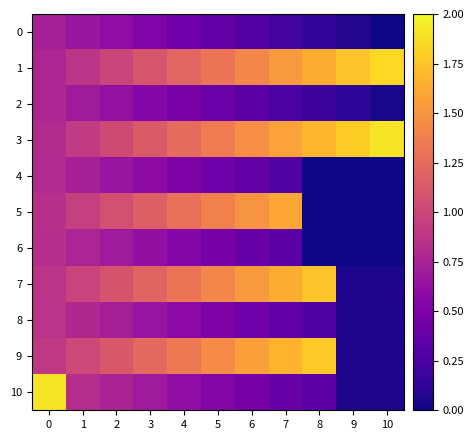

Reading left to right, transcribe all the data shown in this chart.

0: 0=0.7	1=0.7	2=0.6	3=0.5	4=0.4	5=0.4	6=0.3	7=0.2	8=0.1	9=0.1	10=0.0
1: 0=0.8	1=0.9	2=1.0	3=1.1	4=1.2	5=1.3	6=1.4	7=1.5	8=1.6	9=1.7	10=1.9
2: 0=0.8	1=0.7	2=0.6	3=0.5	4=0.5	5=0.4	6=0.3	7=0.3	8=0.2	9=0.1	10=0.0
3: 0=0.8	1=0.9	2=1.0	3=1.1	4=1.2	5=1.4	6=1.5	7=1.6	8=1.7	9=1.8	10=1.9
4: 0=0.8	1=0.7	2=0.7	3=0.6	4=0.5	5=0.4	6=0.4	7=0.3	8=0.0	9=0.0	10=0.0
5: 0=0.8	1=0.9	2=1.1	3=1.2	4=1.3	5=1.4	6=1.5	7=1.6	8=0.0	9=0.0	10=0.0
6: 0=0.8	1=0.8	2=0.7	3=0.6	4=0.5	5=0.5	6=0.4	7=0.3	8=0.0	9=0.0	10=0.0
7: 0=0.9	1=1.0	2=1.1	3=1.2	4=1.3	5=1.4	6=1.5	7=1.6	8=1.7	9=0.1	10=0.1
8: 0=0.9	1=0.8	2=0.7	3=0.6	4=0.6	5=0.5	6=0.4	7=0.4	8=0.3	9=0.1	10=0.1
9: 0=0.9	1=1.0	2=1.1	3=1.2	4=1.3	5=1.5	6=1.6	7=1.7	8=1.8	9=0.1	10=0.1
10: 0=1.9	1=0.8	2=0.8	3=0.7	4=0.6	5=0.5	6=0.5	7=0.4	8=0.3	9=0.1	10=0.1